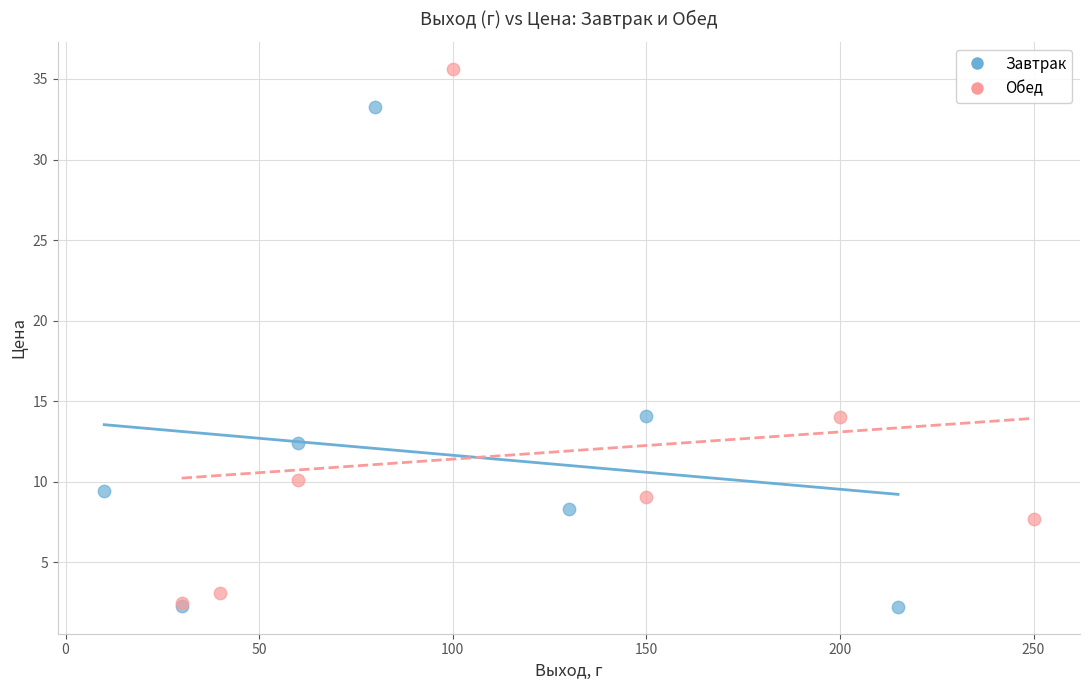

Which series reaches the maximum Y coordinate?

Обед